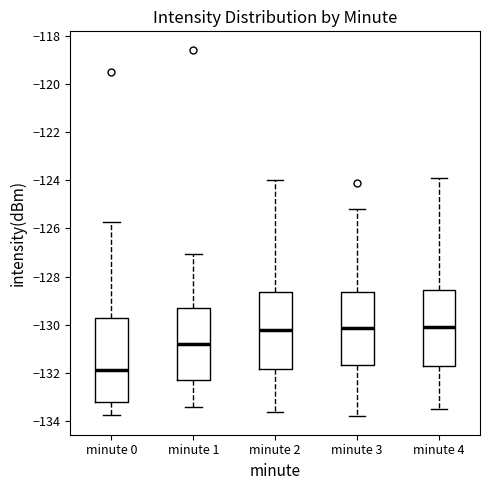

Reading left to right, transcribe this box plot: for each box, give where its median line is, the range the box spans, and where its two whiskers end, as read against the y-axis. The values are not printed on the chart, so give them approximately, as read against the axis.

minute 0: median -131.8, box -133.2 to -129.8, whiskers -133.8 to -125.8
minute 1: median -130.8, box -132.2 to -129.4, whiskers -133.4 to -127.0
minute 2: median -130.2, box -131.8 to -128.6, whiskers -133.6 to -124.0
minute 3: median -130.2, box -131.6 to -128.6, whiskers -133.8 to -125.2
minute 4: median -130.0, box -131.8 to -128.6, whiskers -133.4 to -123.8